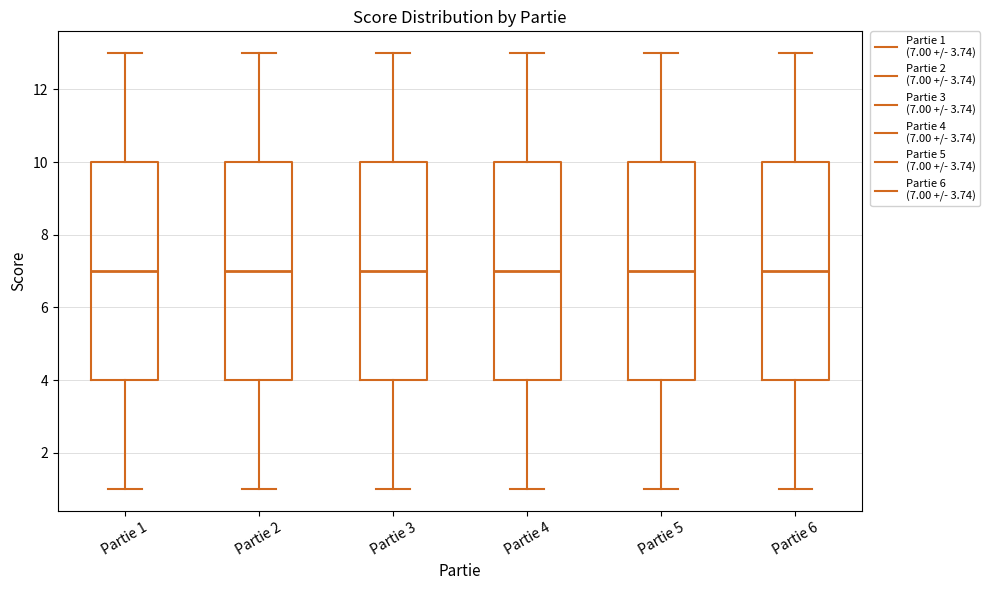

Reading left to right, read every box against the y-axis: the position of its median line, the range the box covers, and the ends of its whiskers. The values are not printed on the chart, so give them approximately, as read against the axis.

Partie 1: median 7, box 4 to 10, whiskers 1 to 13
Partie 2: median 7, box 4 to 10, whiskers 1 to 13
Partie 3: median 7, box 4 to 10, whiskers 1 to 13
Partie 4: median 7, box 4 to 10, whiskers 1 to 13
Partie 5: median 7, box 4 to 10, whiskers 1 to 13
Partie 6: median 7, box 4 to 10, whiskers 1 to 13